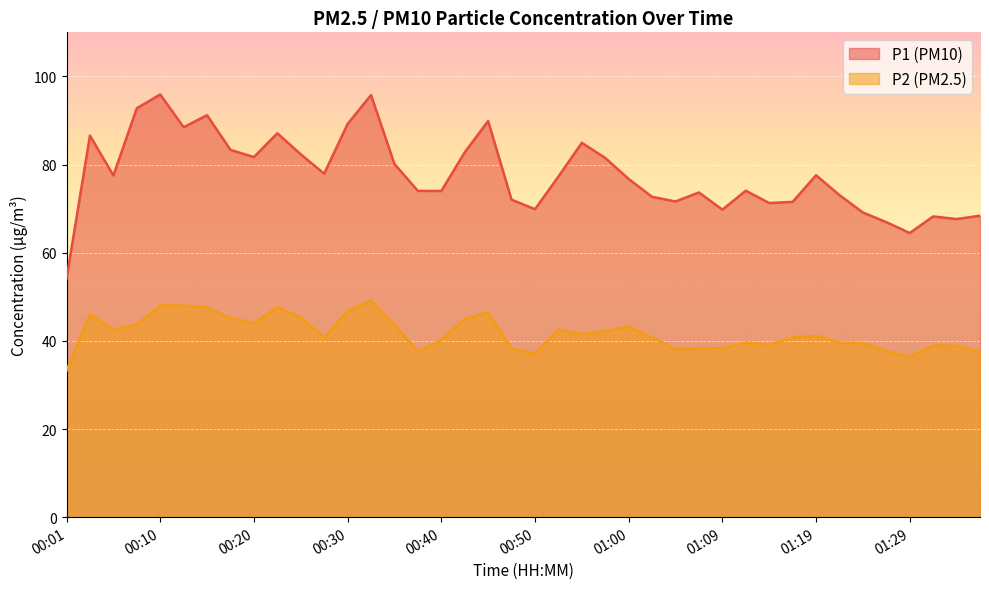

True or false: P1 and P2 intersect in this chart.

False